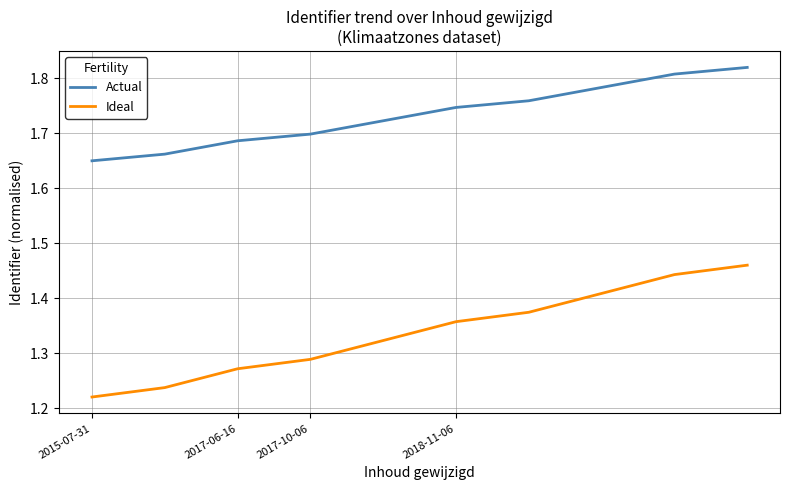

Which series has the widest spread of values?

Ideal